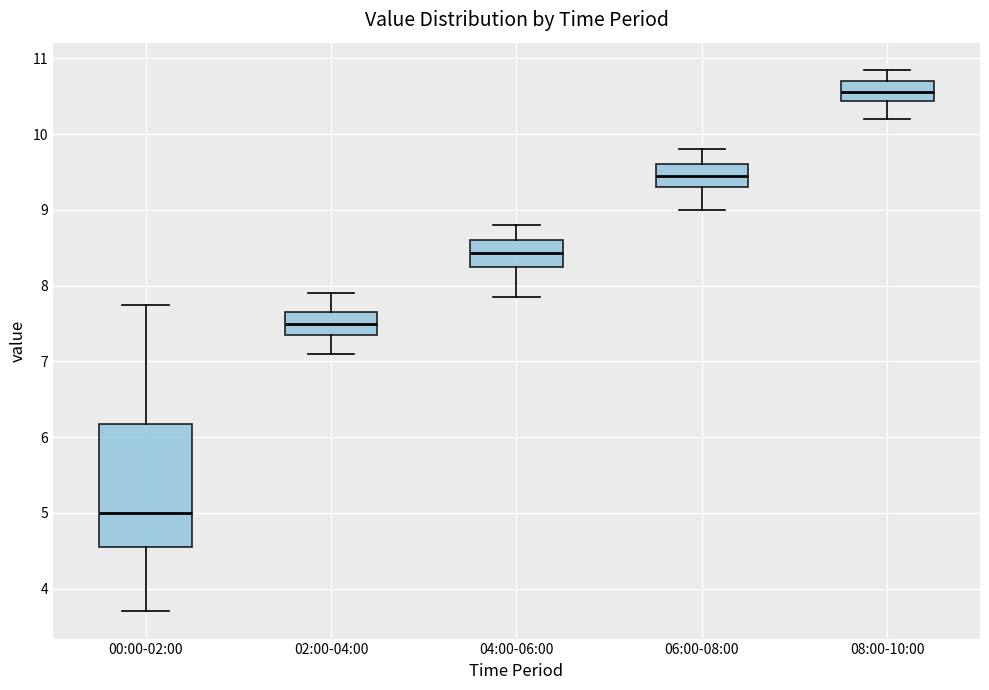

Which box's median line is the highest?

08:00-10:00